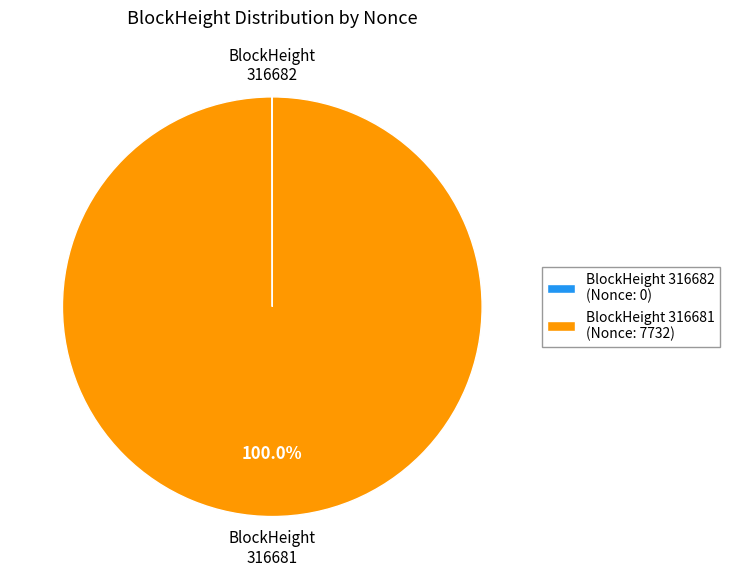

Which slice is the largest?

BlockHeight 316681 (Nonce: 7732)